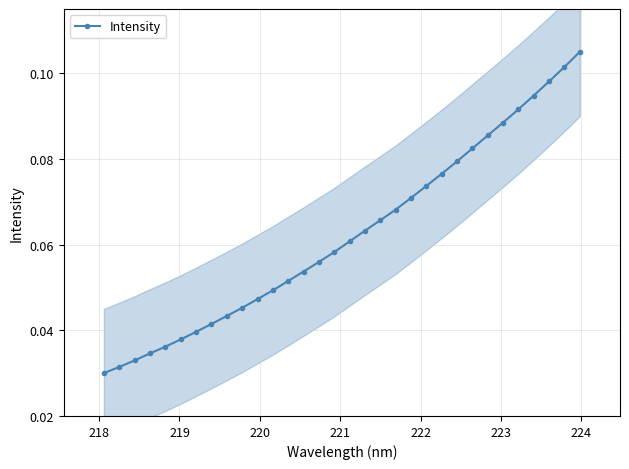

True or false: the data has more than 2 interior local peaks.

False